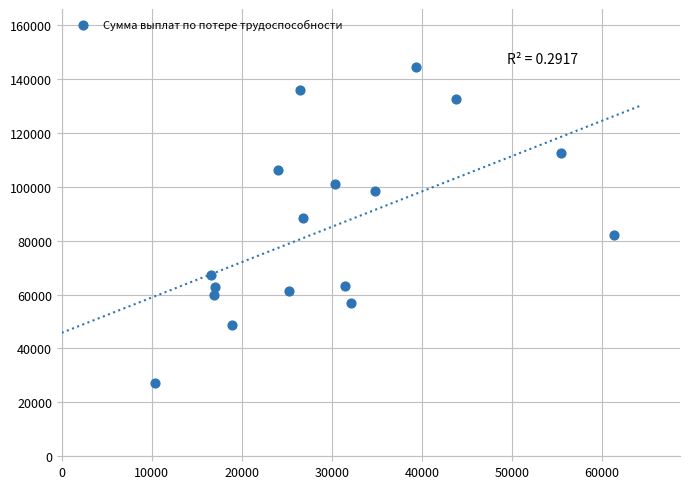

What is the range of Y values (max minus min)?

117174.5